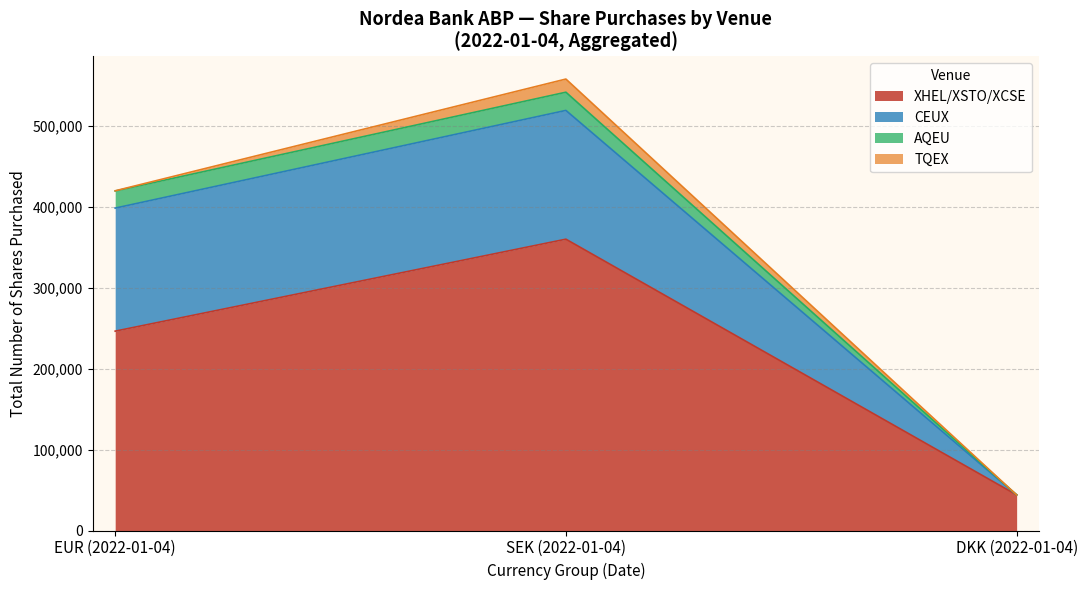

At which label is XHEL/XSTO/XCSE closest to 202005?

EUR (2022-01-04)